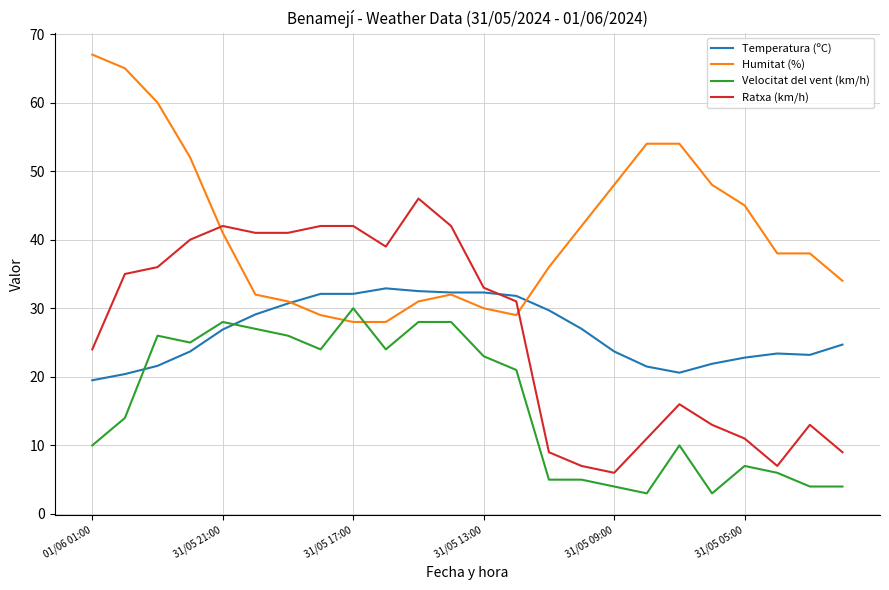

Which series has the largest total across all categories?

Humitat (%)